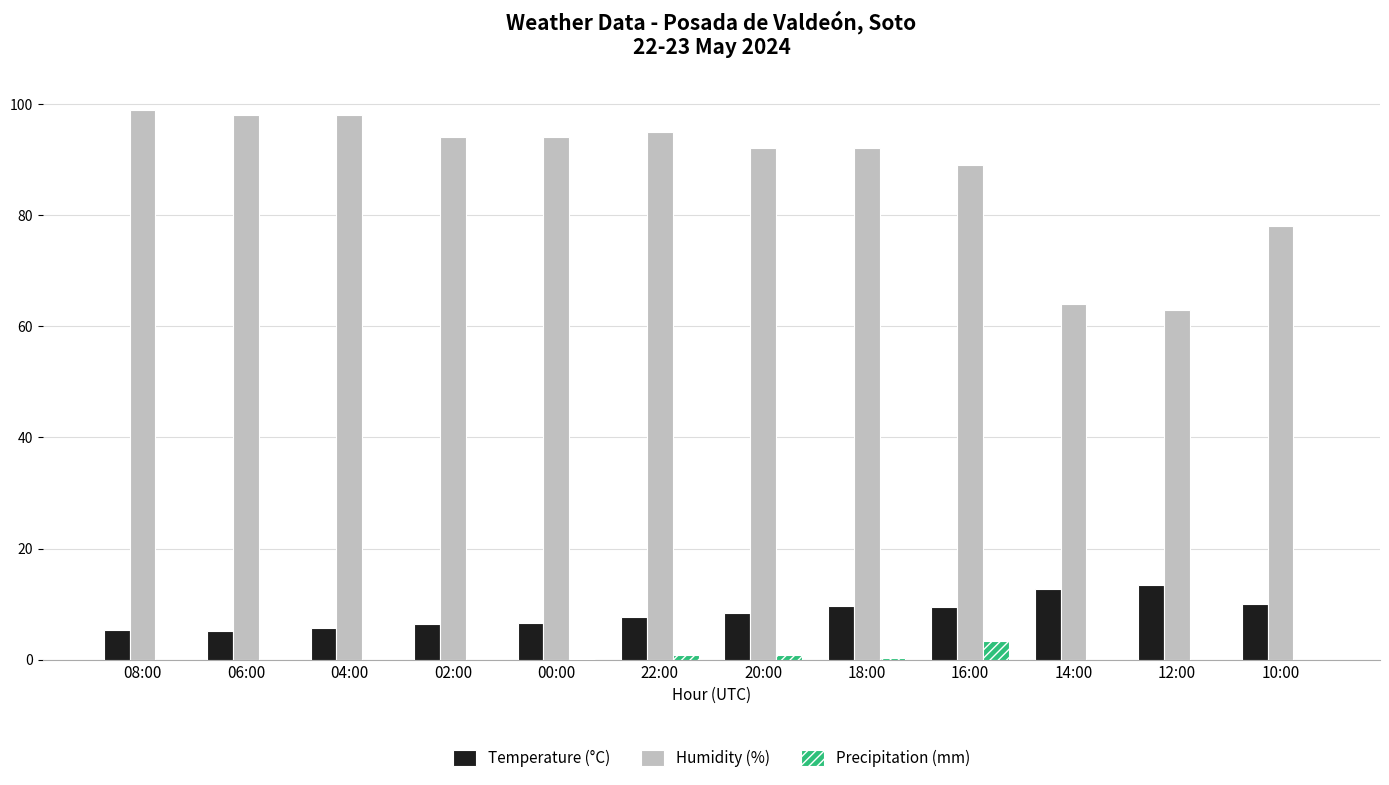

Which category has the highest value across all series?

08:00